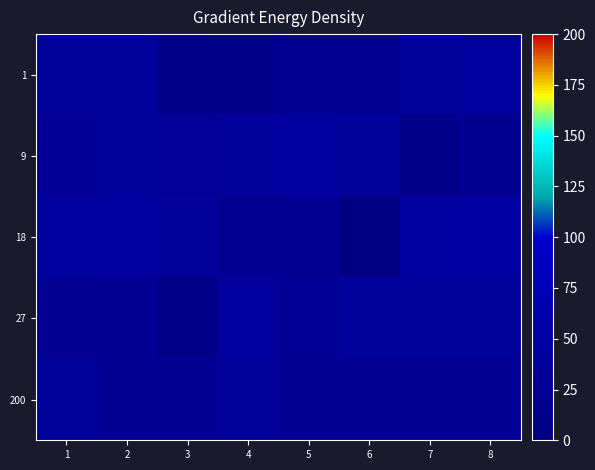

Reading left to right, extract all data points from this chart.

1: 1=37	2=38	3=13	4=17	5=25	6=24	7=39	8=41
9: 1=32	2=37	3=34	4=37	5=41	6=37	7=13	8=22
18: 1=42	2=40	3=37	4=24	5=28	6=5	7=44	8=47
27: 1=26	2=28	3=11	4=41	5=31	6=37	7=37	8=36
200: 1=39	2=28	3=28	4=38	5=28	6=28	7=28	8=28